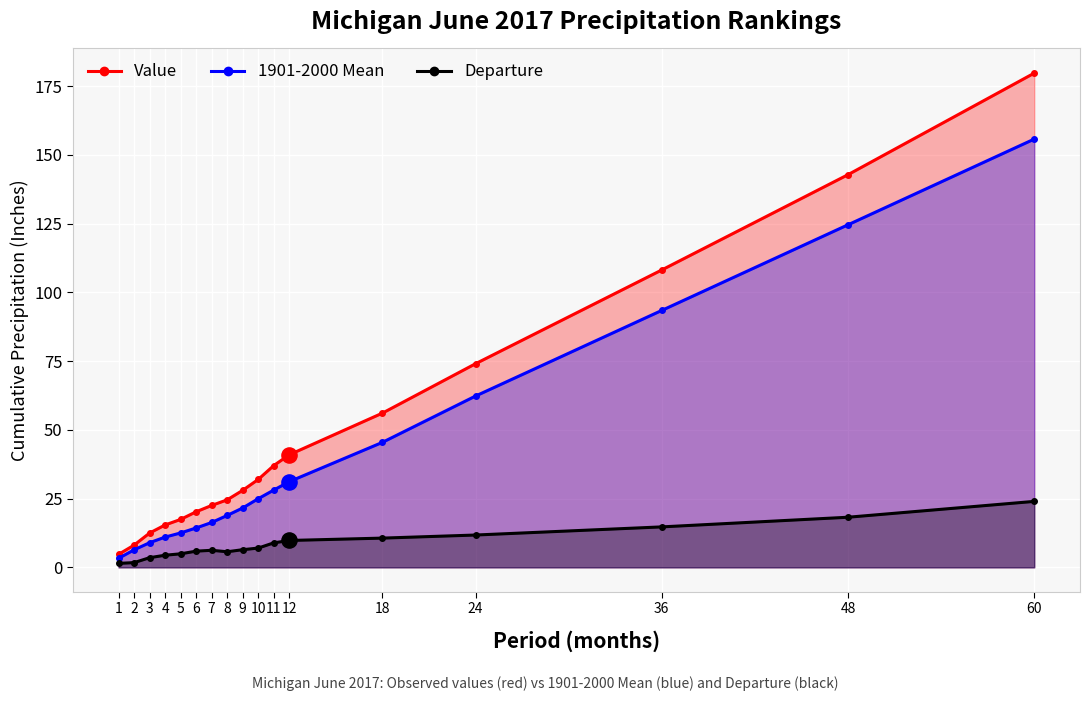

Is the value of 1901-2000 Mean at 1 greater than the value of Departure at 48?

No